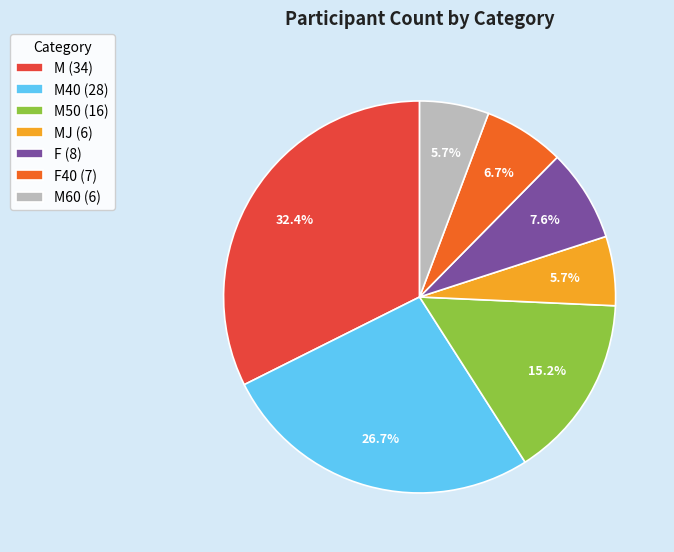

Which category has the biggest portion of the pie?

M (34)